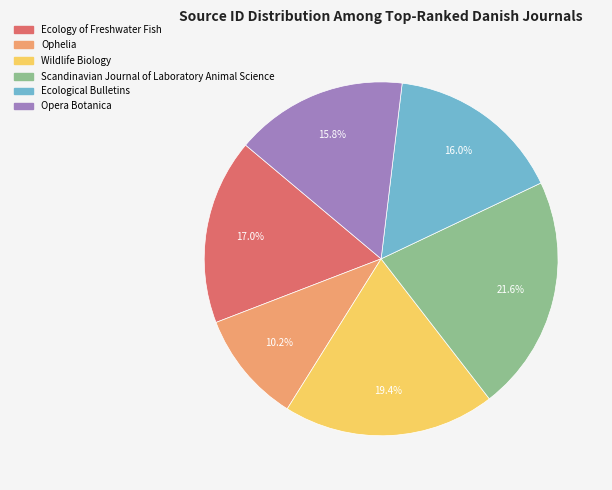

True or false: Ecological Bulletins accounts for 29% of the total.

False